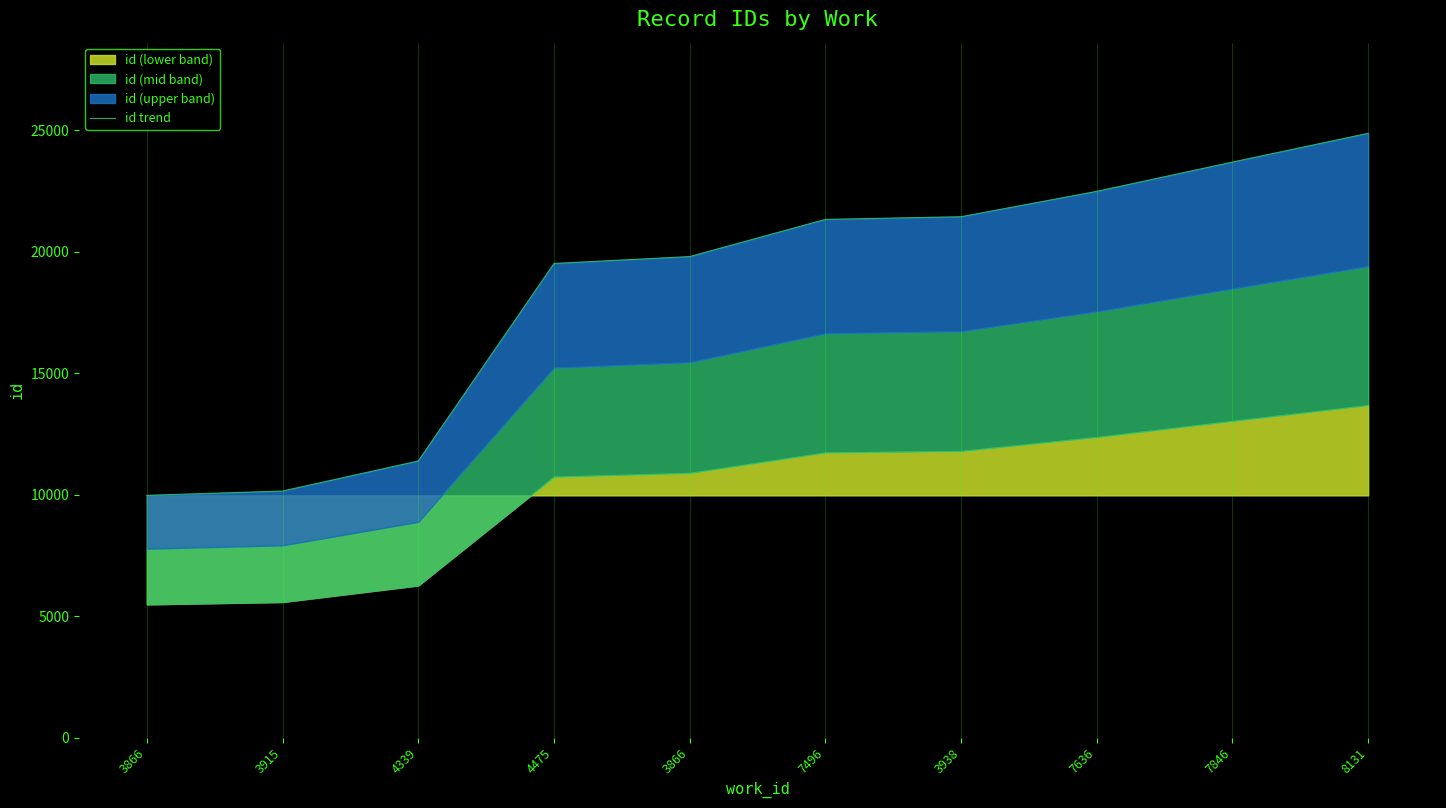

What is the label of the 7th point from the right?

4475